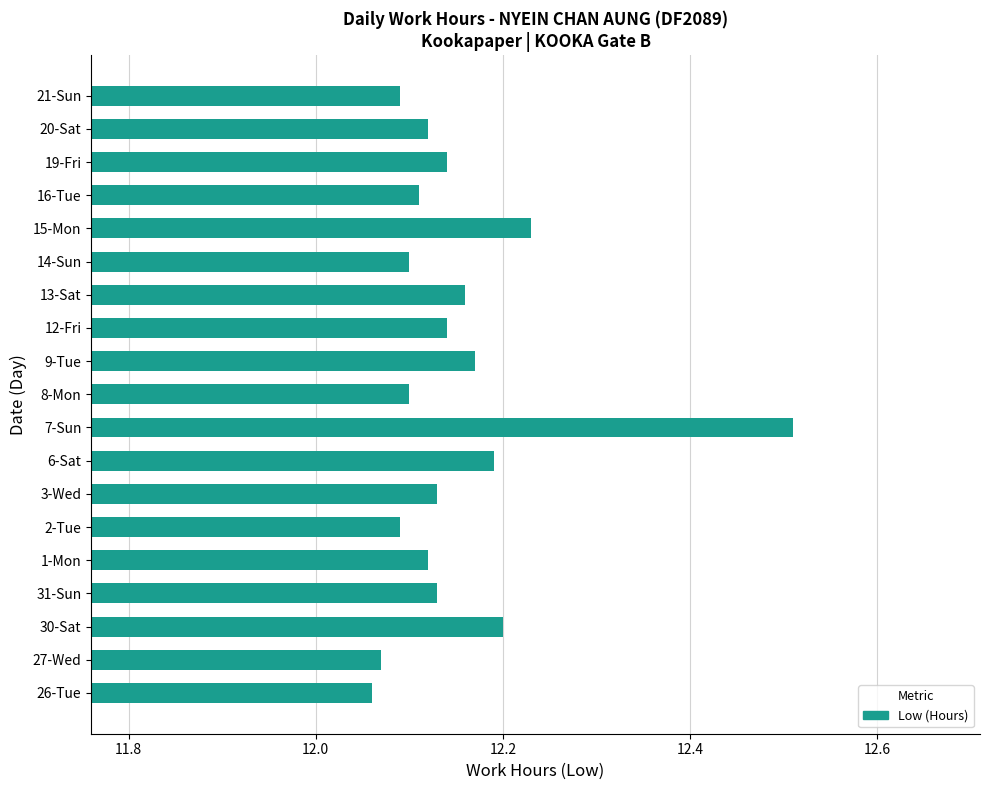

The value at 14-Sun is 16.8. True or false?

False